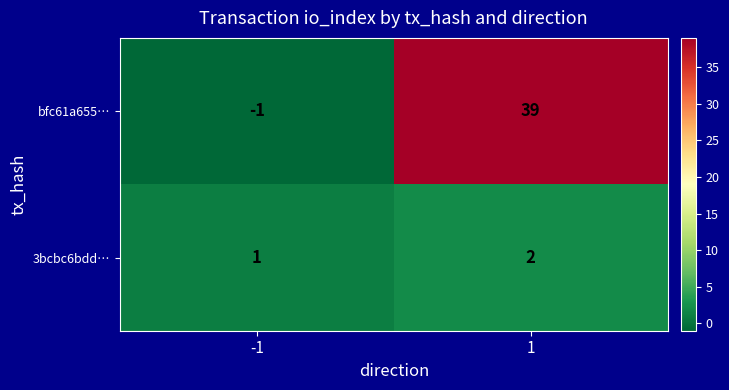

At how many categories does at least one series exceed 15?

1